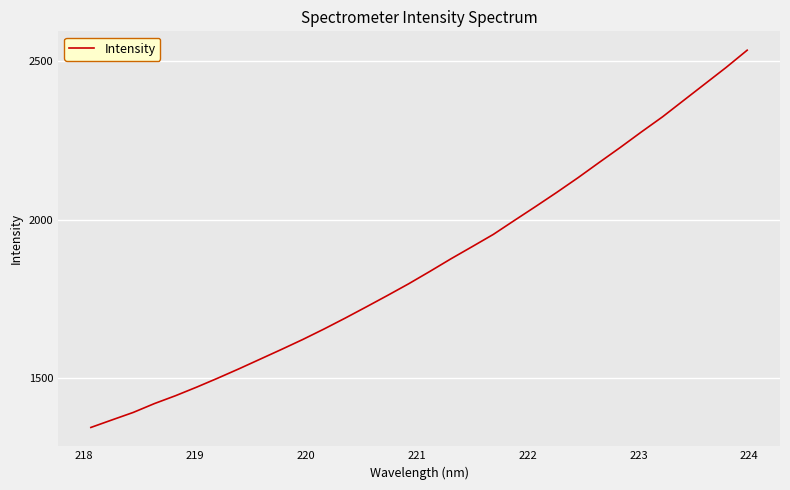

What is the smallest value displayed?

1344.9